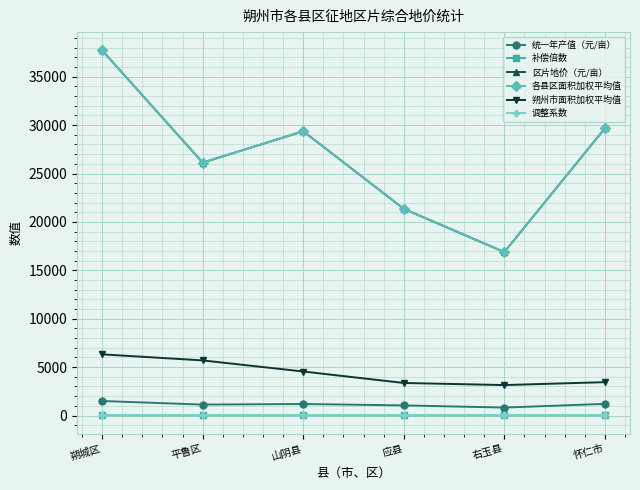

How many lines are shown in the chart?

6